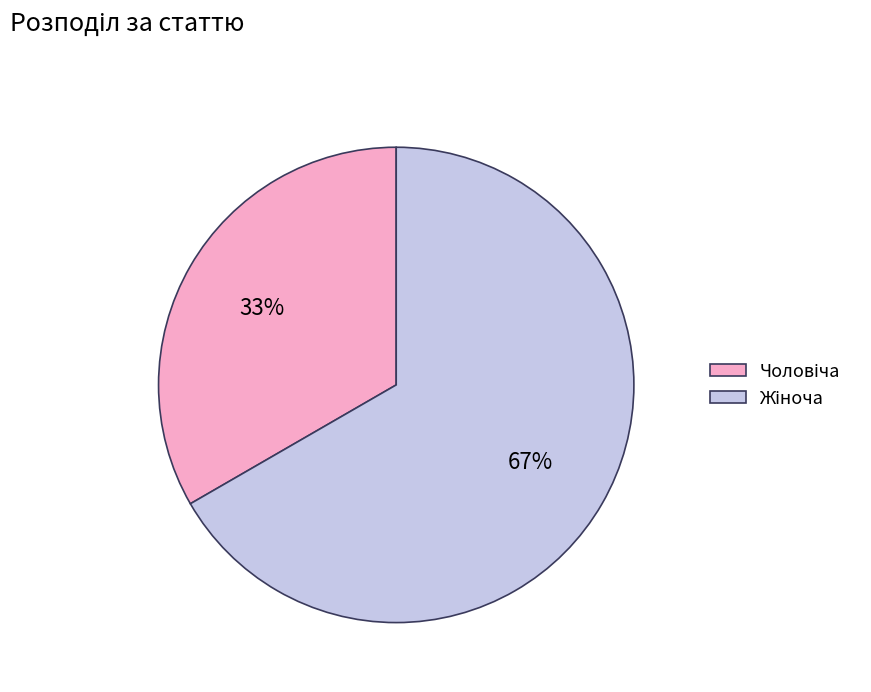

Does any single category account for the majority?

Yes